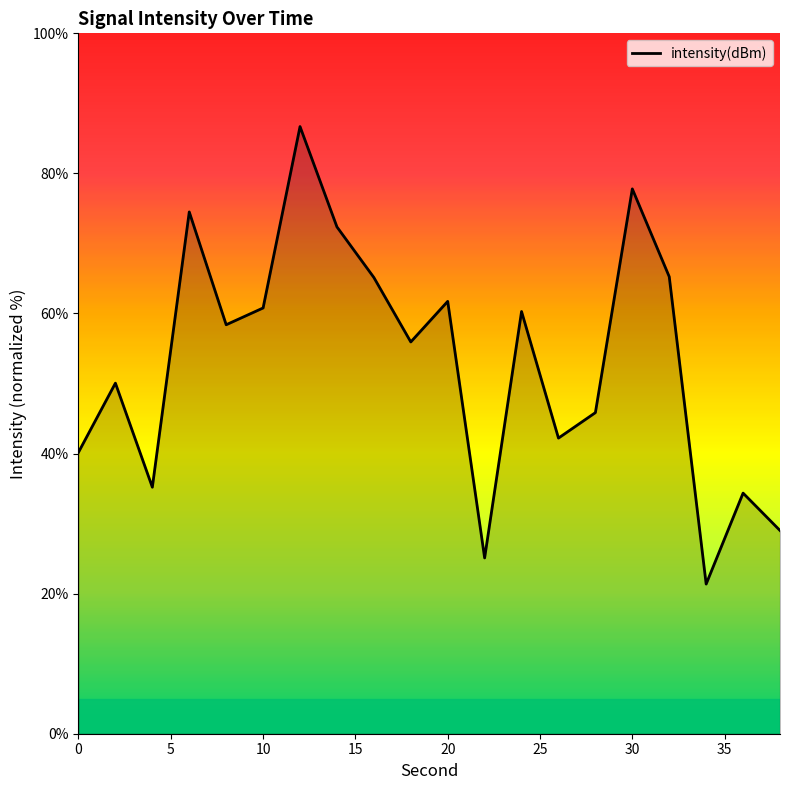

What is the minimum value shown in the chart?

21.4